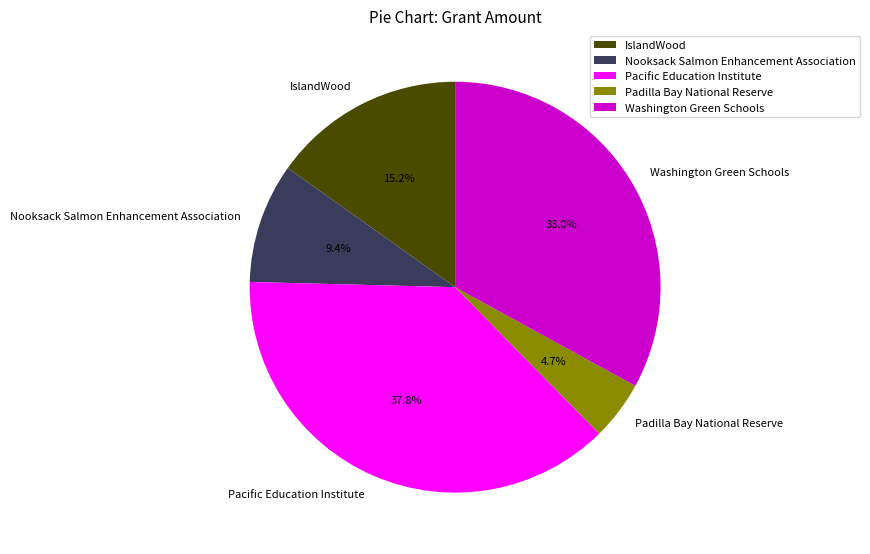

How much of the chart is everything except Nooksack Salmon Enhancement Association?

90.6%